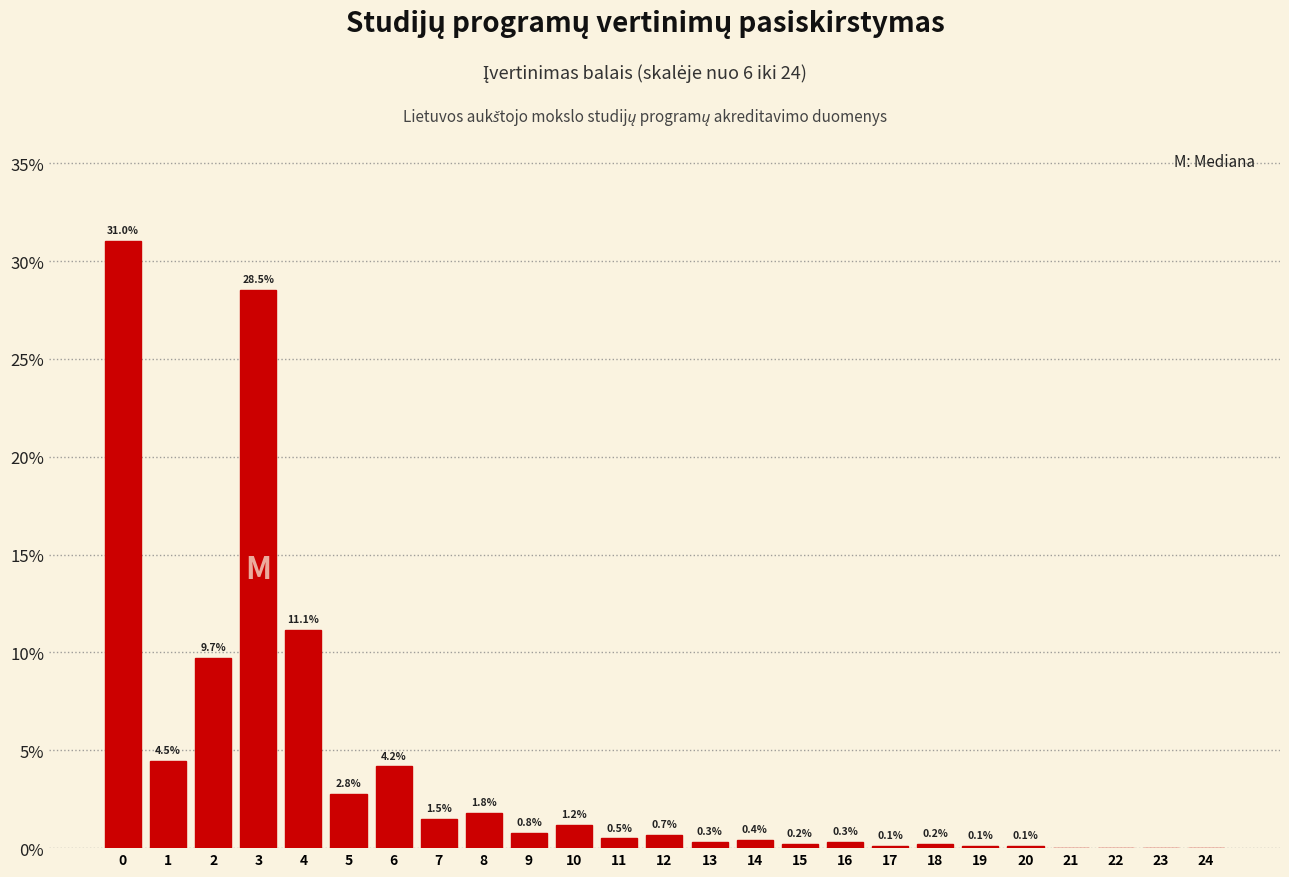

Reading left to right, list all the values displayed in this chart.

0=31.0	1=4.5	2=9.7	3=28.5	4=11.1	5=2.8	6=4.2	7=1.5	8=1.8	9=0.8	10=1.2	11=0.5	12=0.7	13=0.3	14=0.4	15=0.2	16=0.3	17=0.1	18=0.2	19=0.1	20=0.1	21=0.0	22=0.0	23=0.0	24=0.0